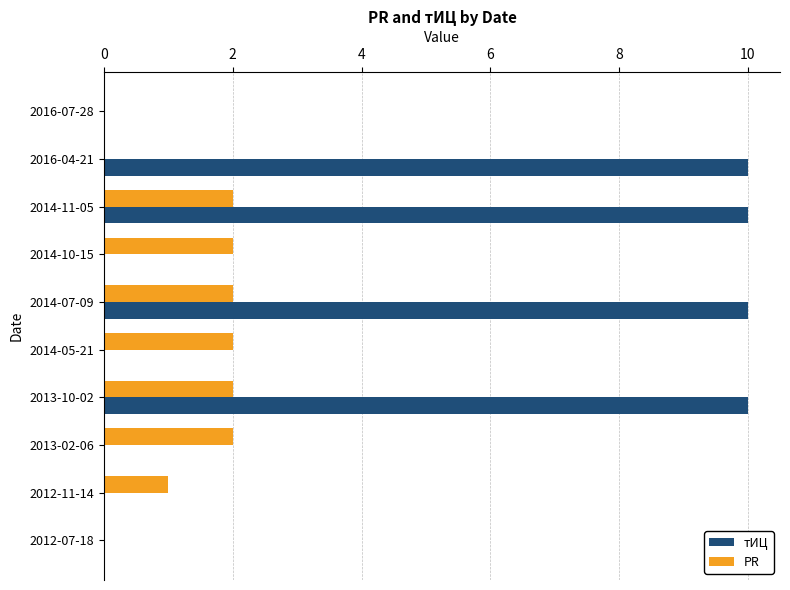

The PR series shows -1 at 2016-07-28. True or false?

False